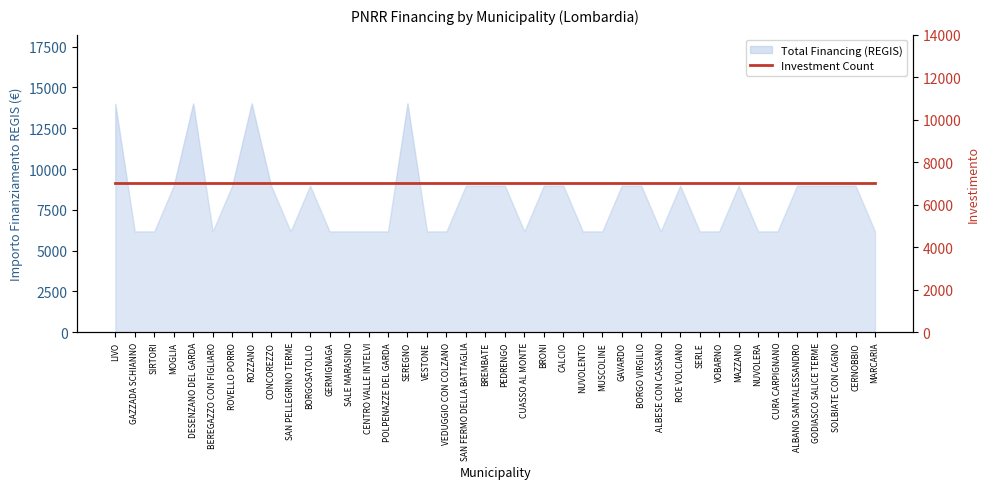

Reading left to right, transcribe all the data shown in this chart.

LIVO=14000.0	GAZZADA SCHIANNO=6173.2	SIRTORI=6173.2	MOGLIA=8979.2	DESENZANO DEL GARDA=14030.0	BEREGAZZO CON FIGLIARO=6173.2	ROVELLO PORRO=8979.2	ROZZANO=14030.0	CONCOREZZO=8979.2	SAN PELLEGRINO TERME=6173.2	BORGOSATOLLO=8979.2	GERMIGNAGA=6173.2	SALE MARASINO=6173.2	CENTRO VALLE INTELVI=6173.2	POLPENAZZE DEL GARDA=6173.2	SEREGNO=14030.0	VESTONE=6173.2	VEDUGGIO CON COLZANO=6173.2	SAN FERMO DELLA BATTAGLIA=8979.2	BREMBATE=8979.2	PEDRENGO=8979.2	CUASSO AL MONTE=6173.2	BRONI=8979.2	CALCIO=8979.2	NUVOLENTO=6173.2	MUSCOLINE=6173.2	GAVARDO=8979.2	BORGO VIRGILIO=8979.2	ALBESE CON CASSANO=6173.2	ROE VOLCIANO=8979.2	SERLE=6173.2	VOBARNO=6173.2	MAZZANO=8979.2	NUVOLERA=6173.2	CURA CARPIGNANO=6173.2	ALBANO SANTALESSANDRO=8979.2	GODIASCO SALICE TERME=8979.2	SOLBIATE CON CAGNO=8979.2	CERNOBBIO=8979.2	MARCARIA=6173.2